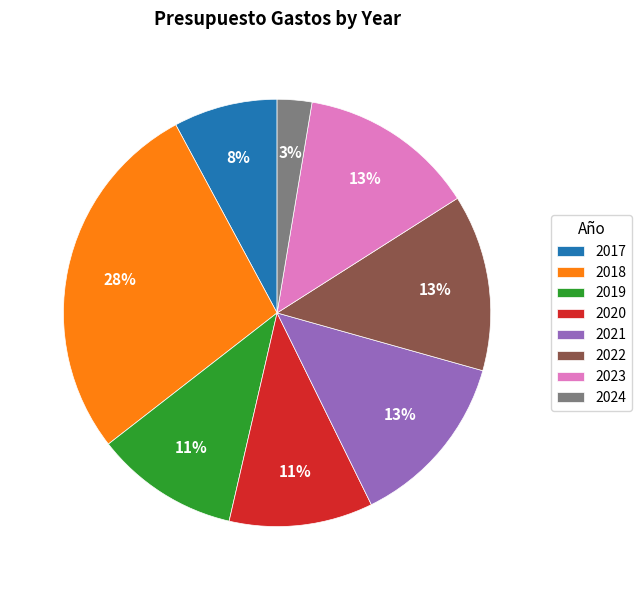

True or false: 2021 accounts for 22% of the total.

False